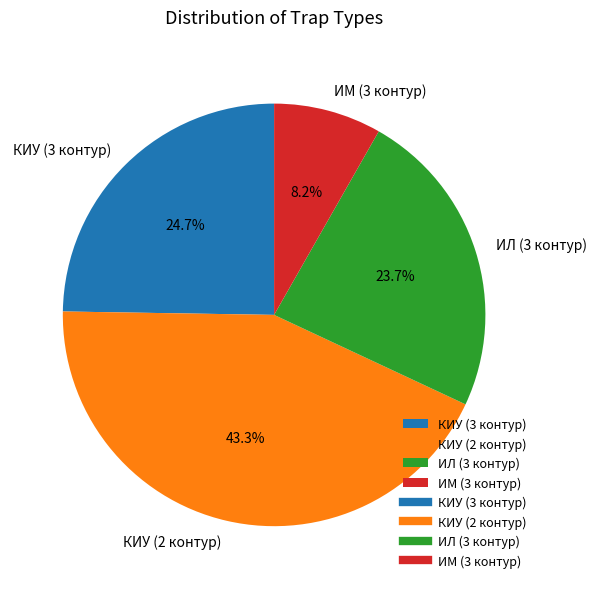

How many segments does this pie chart have?

4